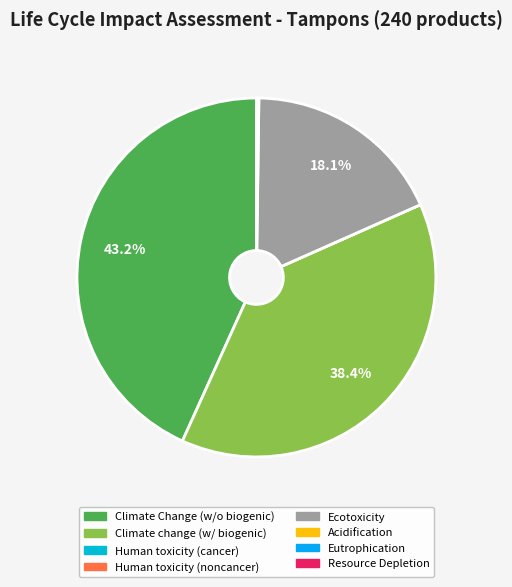

To the nearest percent, what is the difference between the largest and smallest slice percentages?

43%